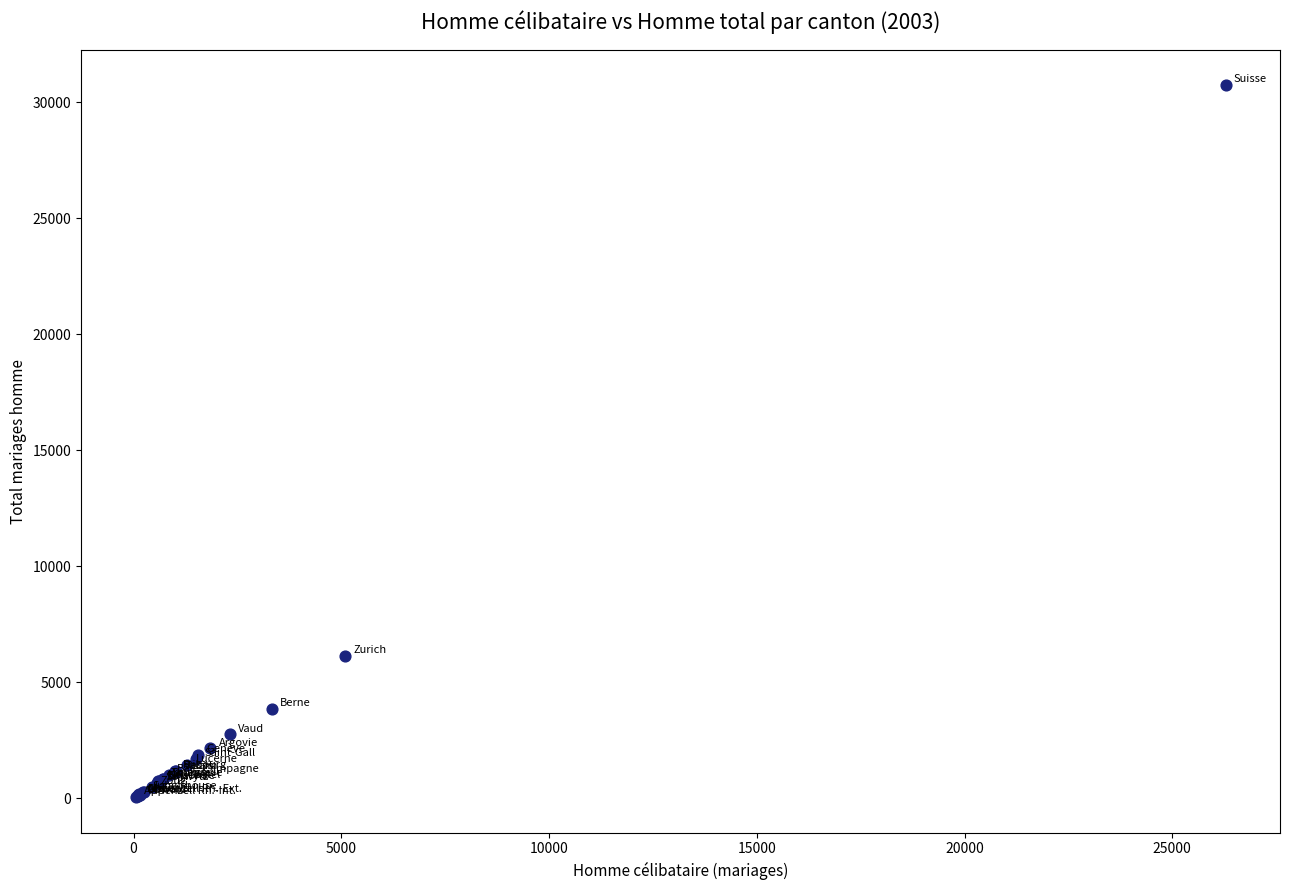

What Y value in the scatter plot is closest to 15398?

6136